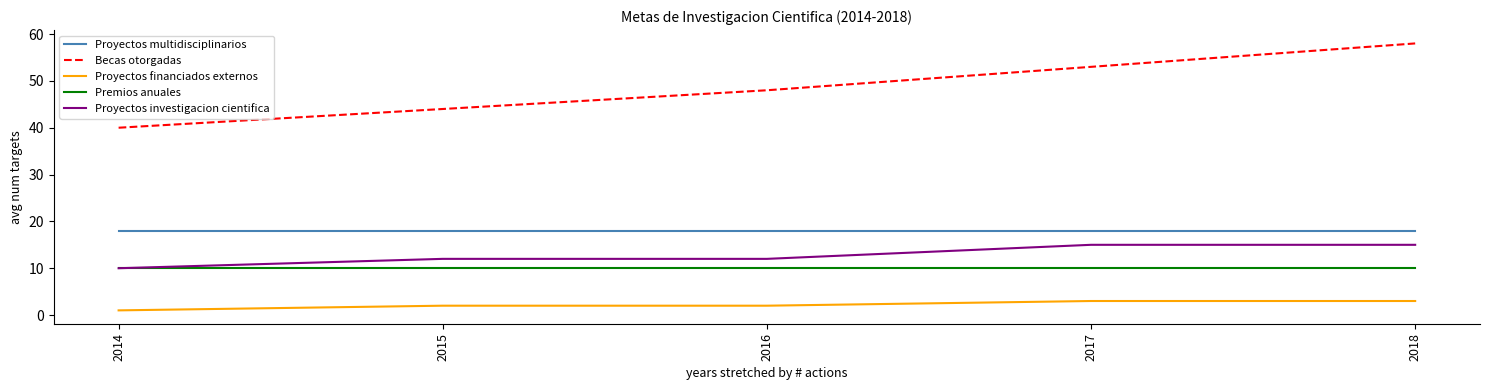

What is the average value of the Premios anuales series?

10